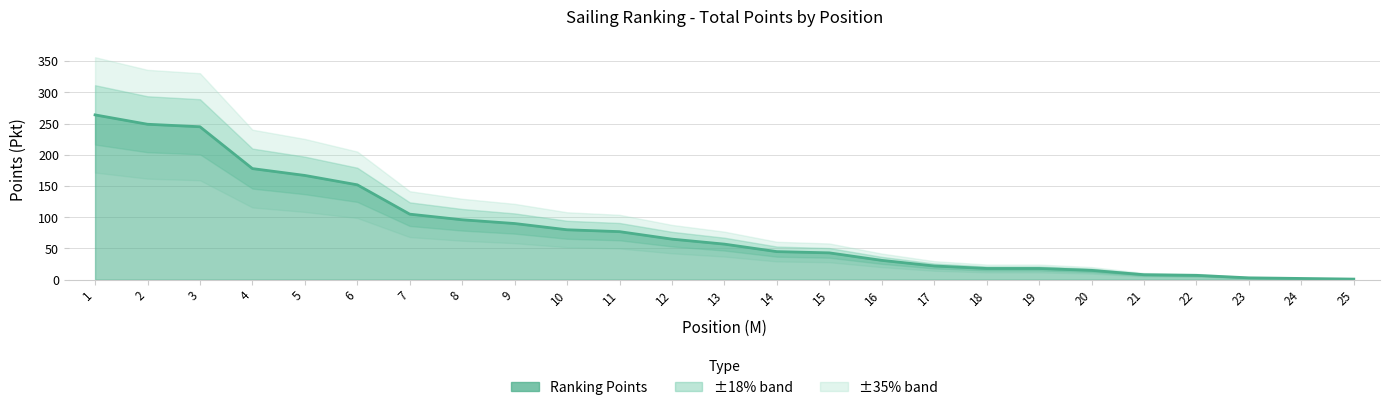

Reading left to right, what are all the values shown in this chart?

264	249	245	178	167	152	105	96	90	80	77	65	57	45	43	31	22	18	18	15	8	7	3	2	1